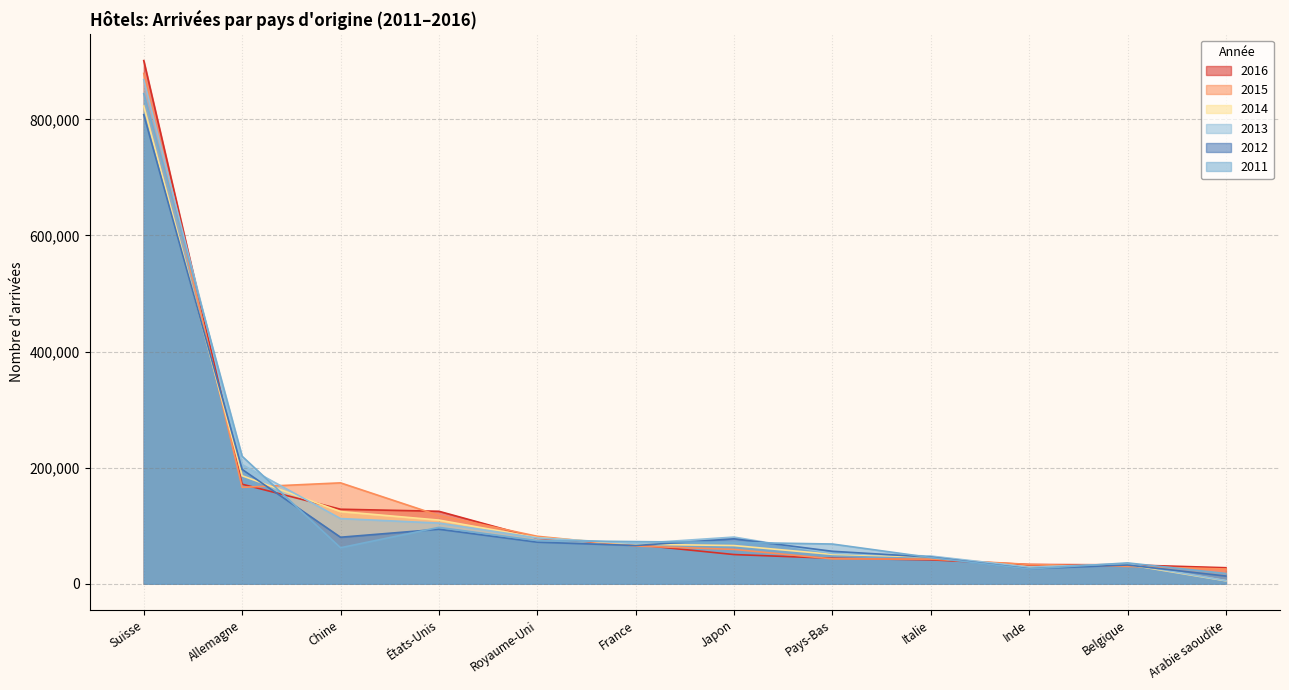

What is the greatest value displayed?

901188